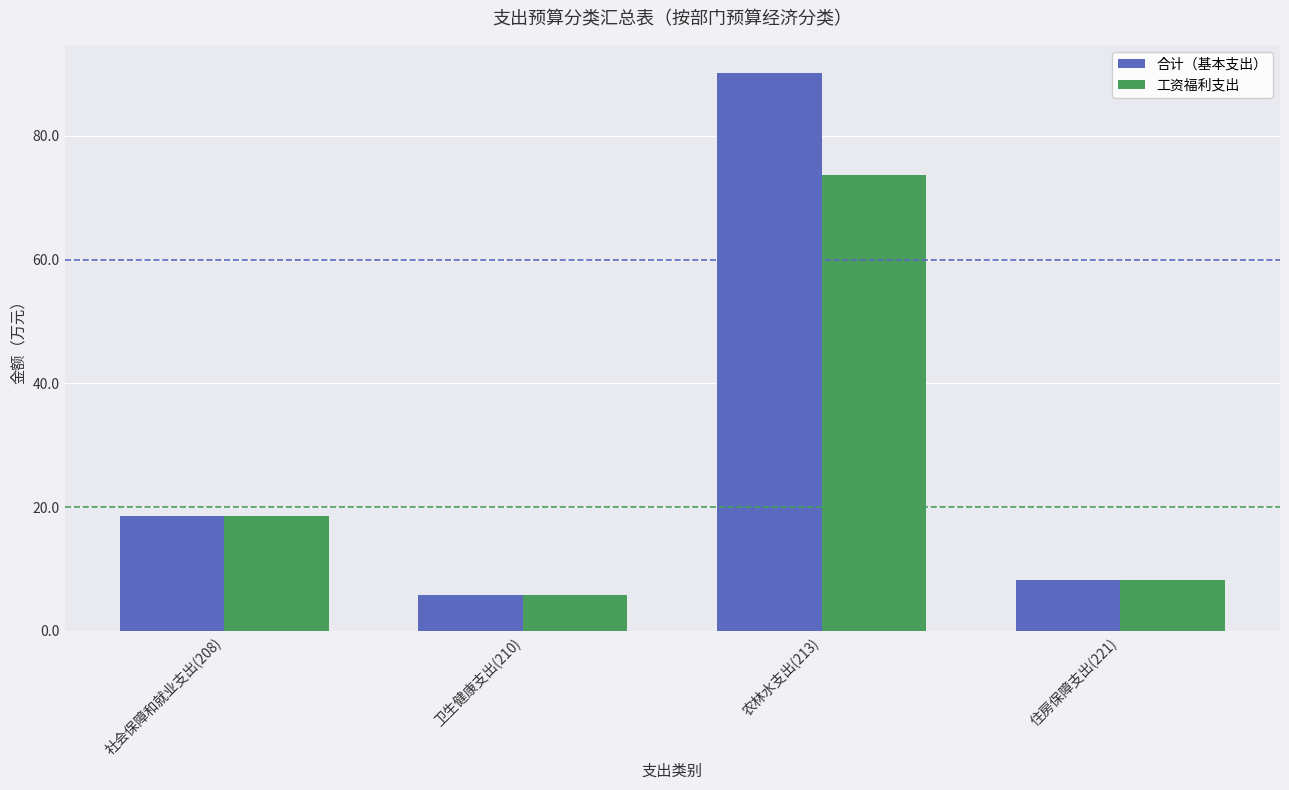

What is the lowest value of the 工资福利支出 series?

5.8